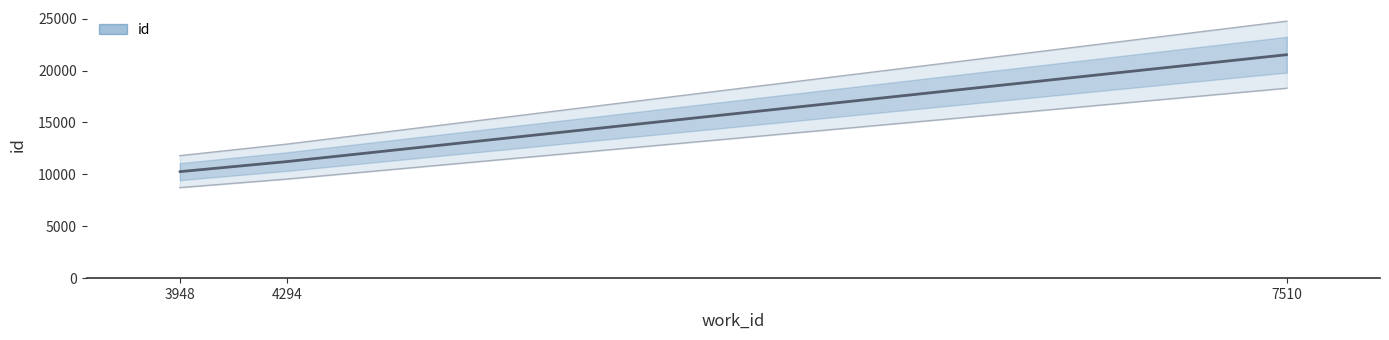

What is the average value?

14342